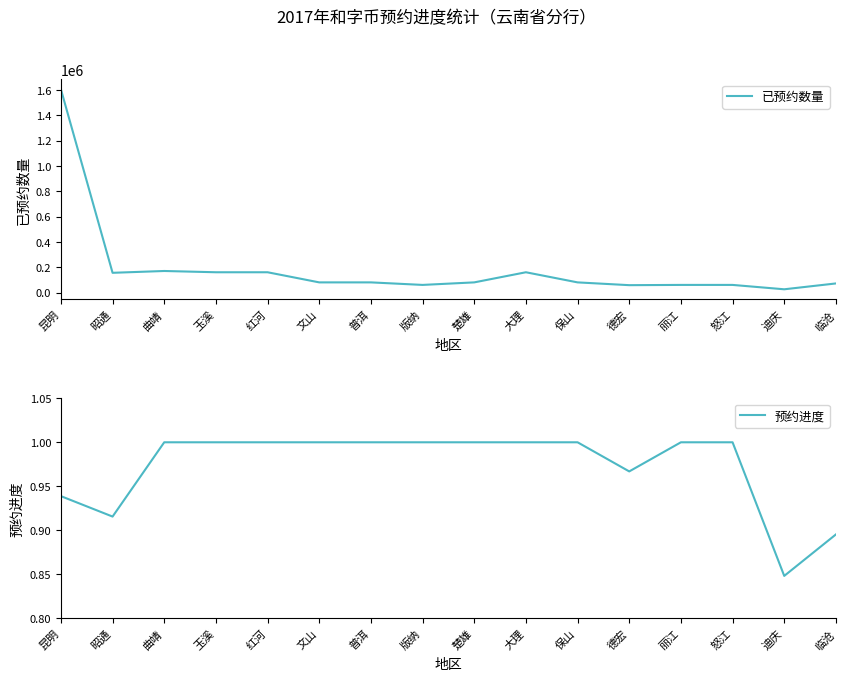

The 预约进度 series shows 1.0 at 曲靖. True or false?

True